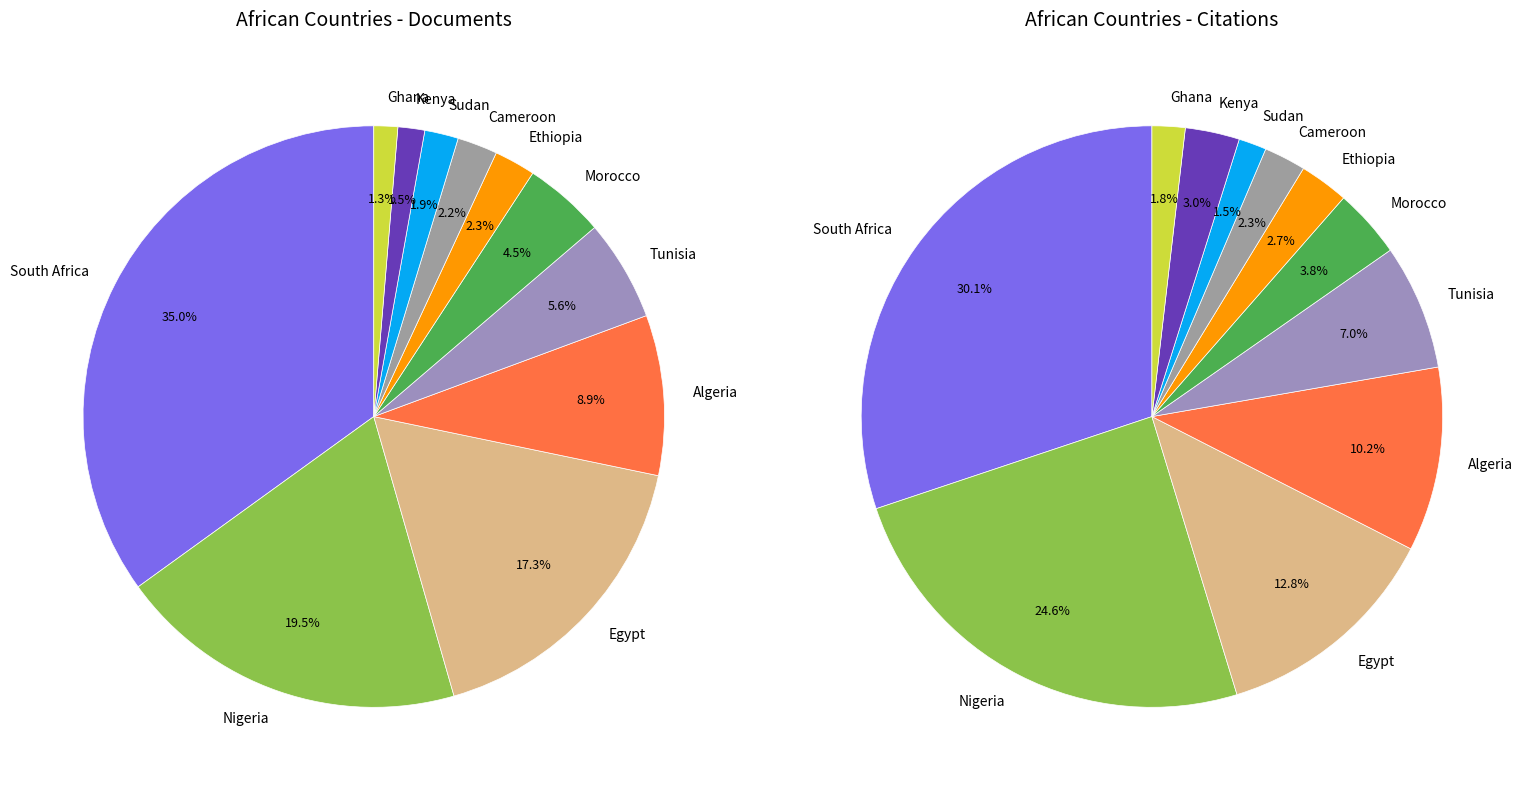

Is it true that 5 is 1% of the pie?

False